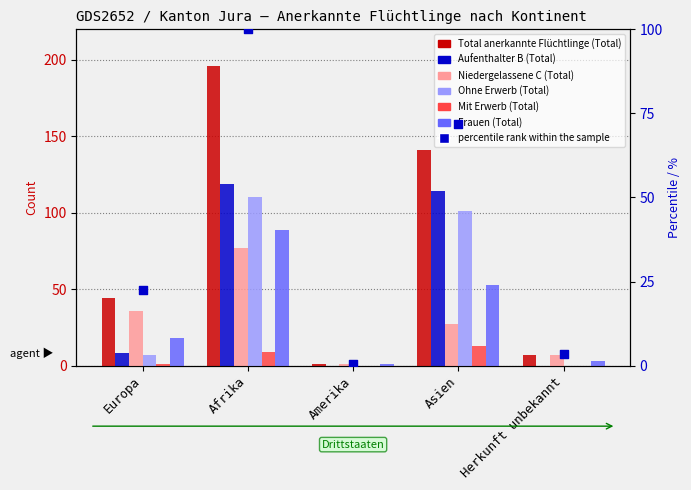

Which series reaches the maximum Y coordinate?

Total anerkannte Flüchtlinge (Total)